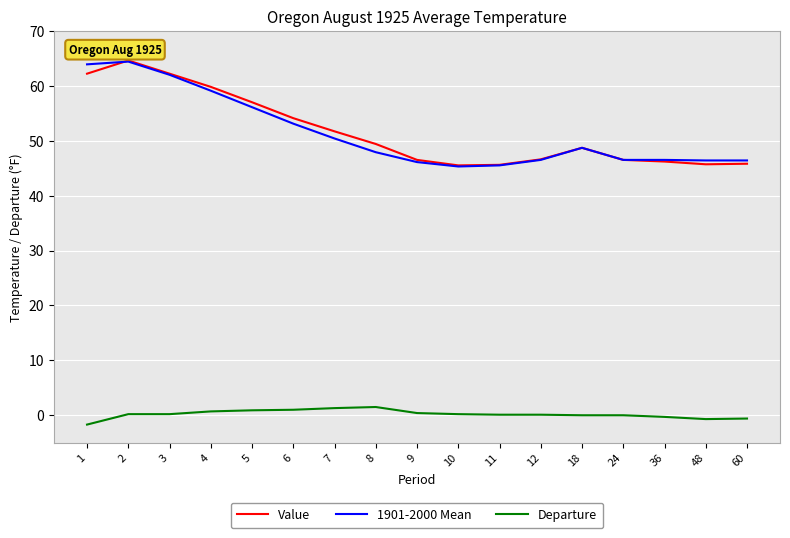

True or false: Departure and Value intersect in this chart.

False